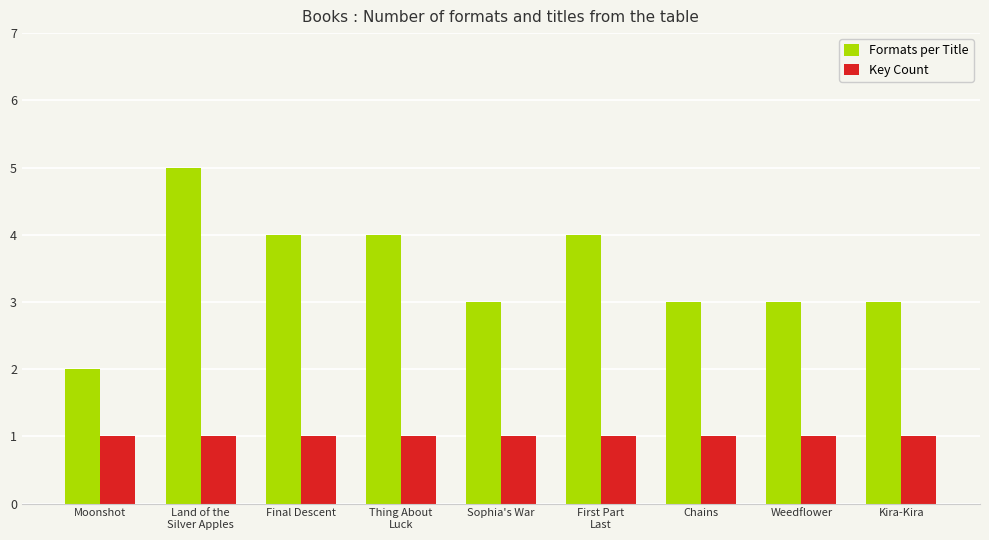

Is it true that Formats per Title equals 2 at Moonshot?

True